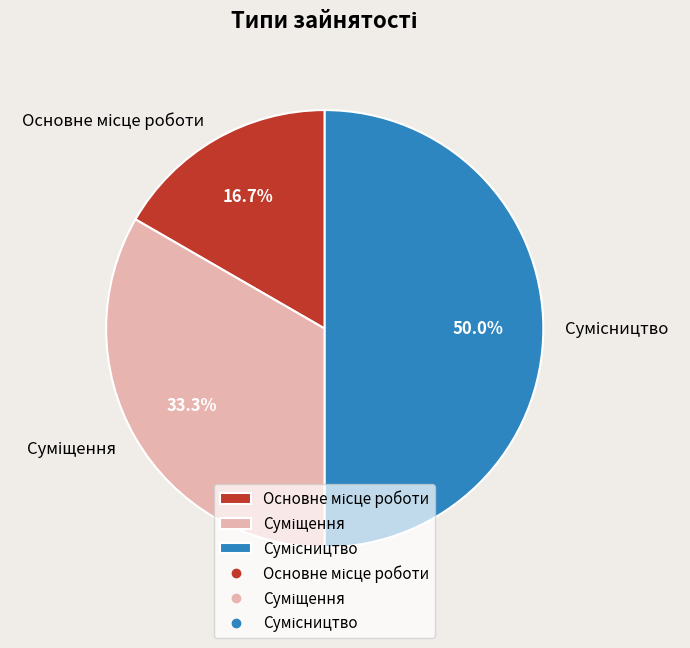

How many slices are in this pie chart?

3